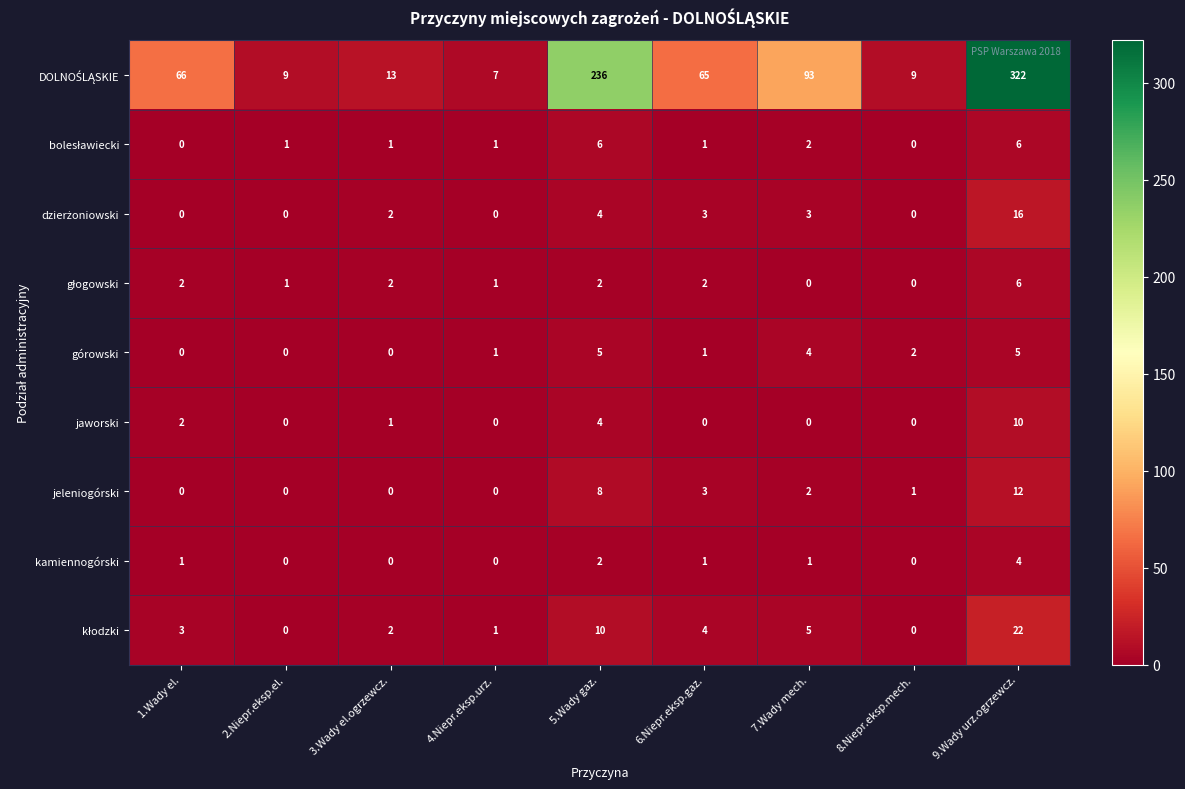

What is the greatest value displayed?

322